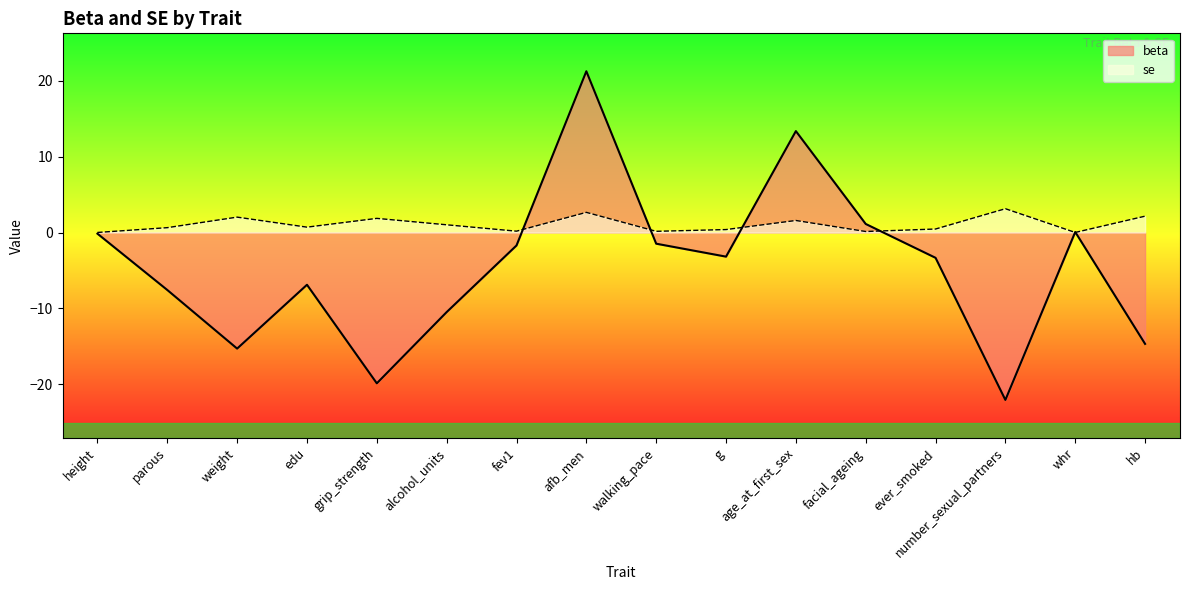

Reading left to right, extract all data points from this chart.

beta: -0.2	-7.6	-15.3	-6.9	-19.9	-10.5	-1.7	21.3	-1.5	-3.2	13.4	1.1	-3.3	-22.1	0.1	-14.7
se: 0.0	0.6	2.0	0.7	1.9	1.0	0.2	2.7	0.2	0.4	1.6	0.1	0.5	3.1	0.0	2.2